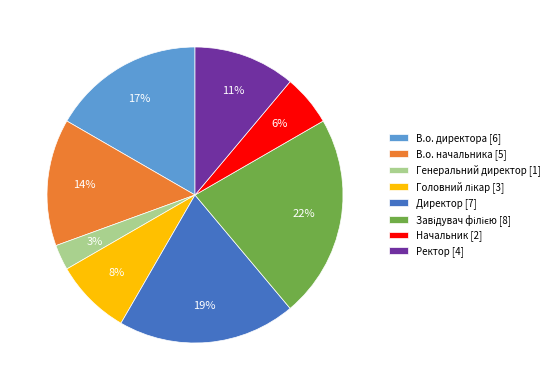

What is the ratio of the value at В.о. директора [6] to the value at Ректор [4]?

1.5